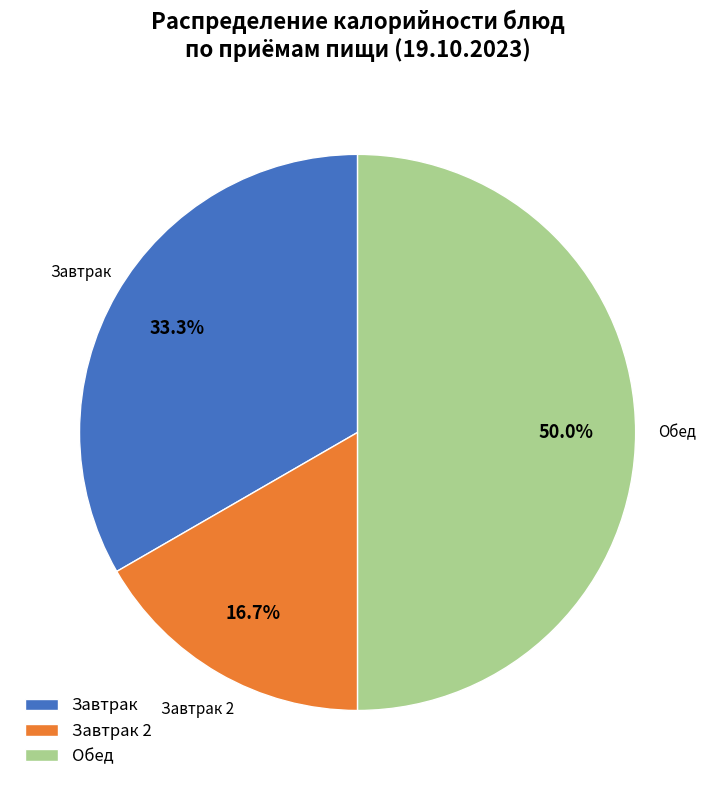

Rank the categories by value from lowest to highest.

Завтрак 2, Завтрак, Обед